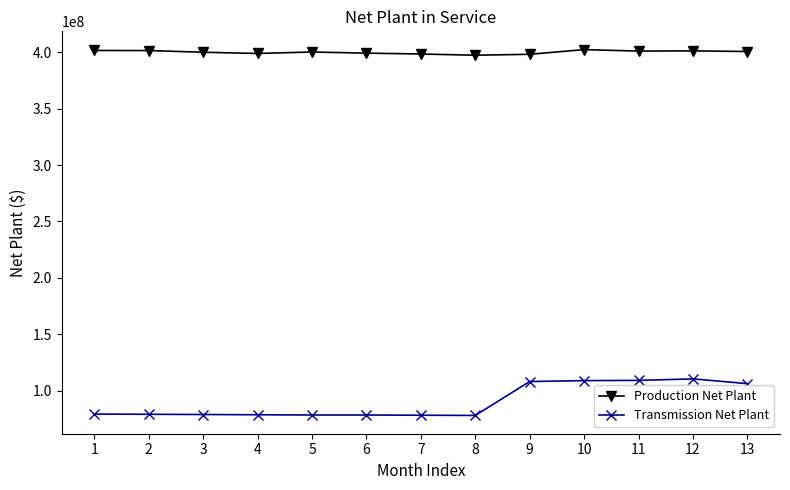

List the series in order of their overall mean, lowest first.

Transmission Net Plant, Production Net Plant